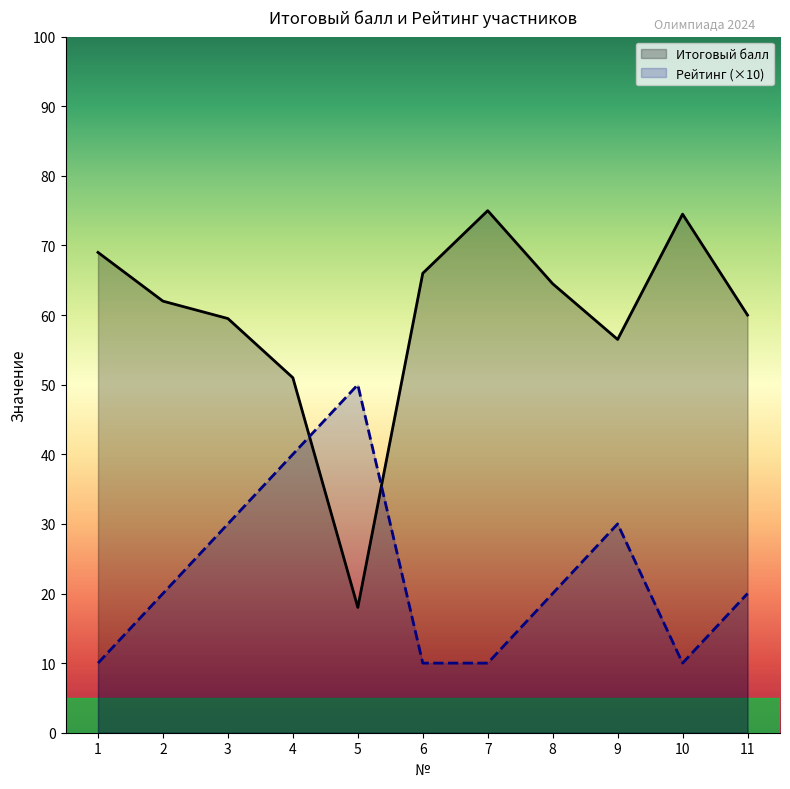

Which category has the lowest value in the Итоговый балл series?

5